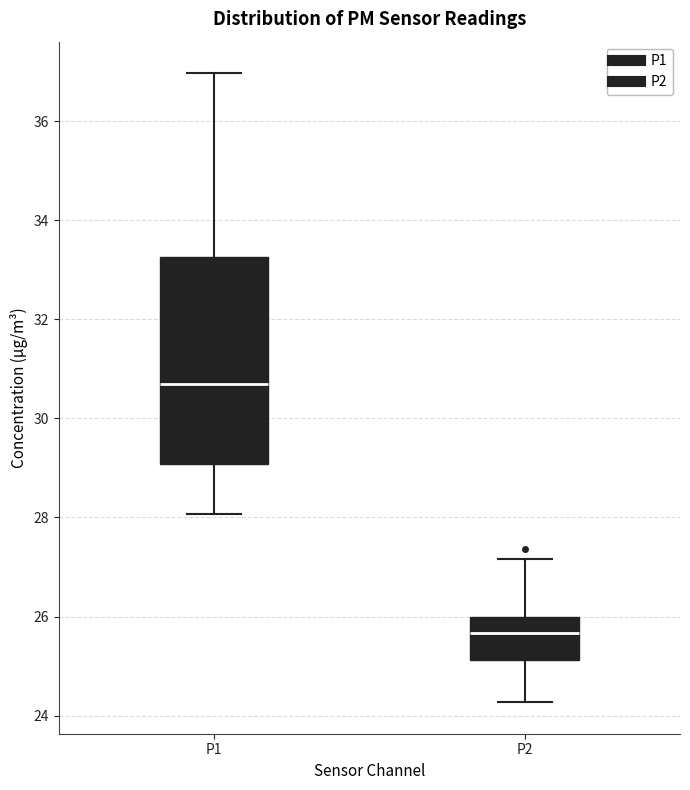

Which box has the highest median line?

P1